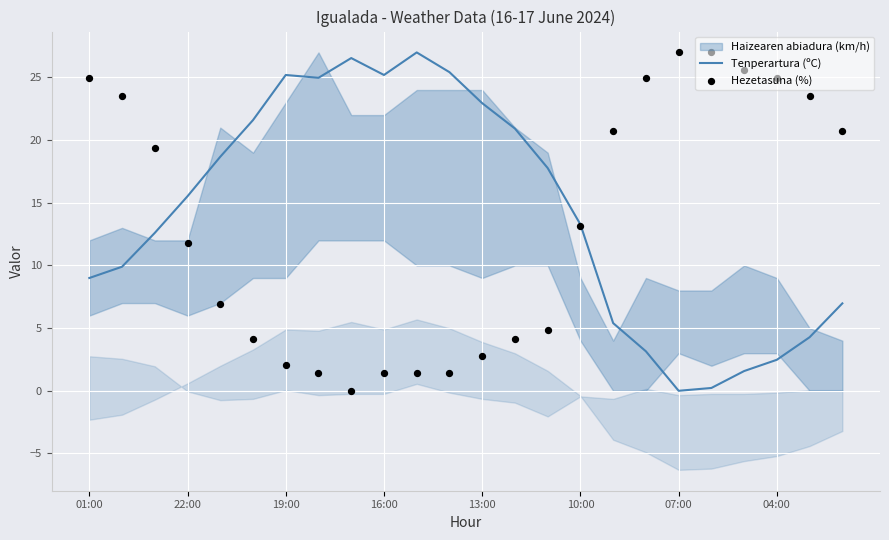

Which series has the largest total across all categories?

Tenperartura (ºC)